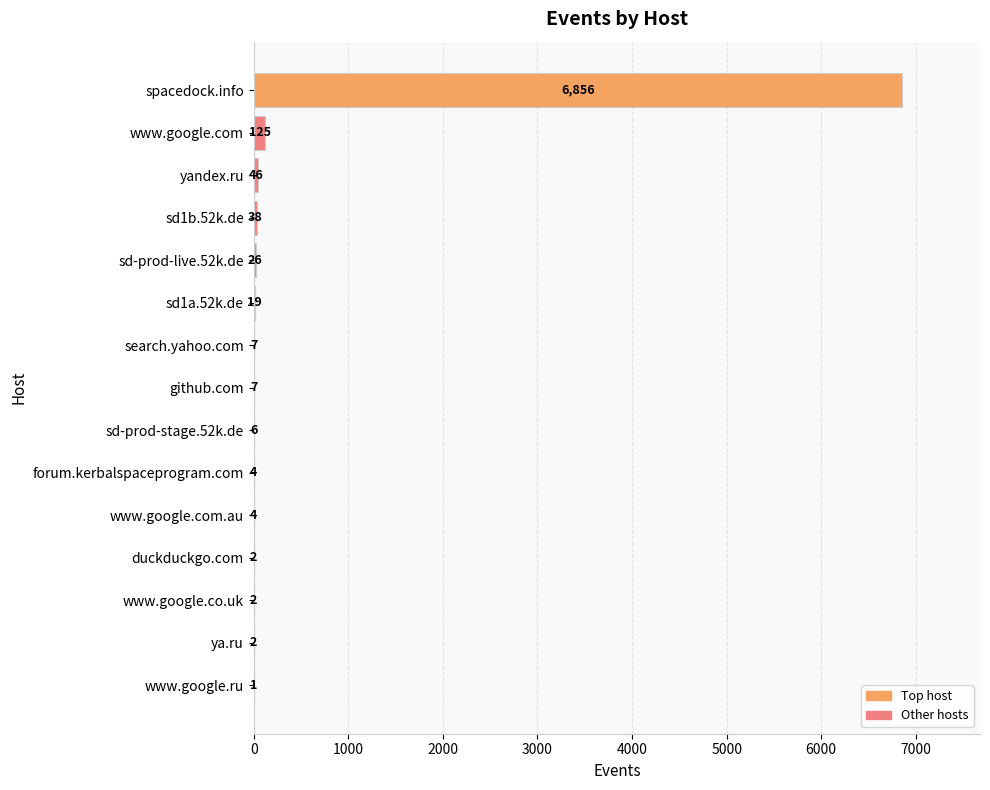

Reading top to bottom, transcribe all the data shown in this chart.

spacedock.info=6856	www.google.com=125	yandex.ru=46	sd1b.52k.de=38	sd-prod-live.52k.de=26	sd1a.52k.de=19	search.yahoo.com=7	github.com=7	sd-prod-stage.52k.de=6	forum.kerbalspaceprogram.com=4	www.google.com.au=4	duckduckgo.com=2	www.google.co.uk=2	ya.ru=2	www.google.ru=1